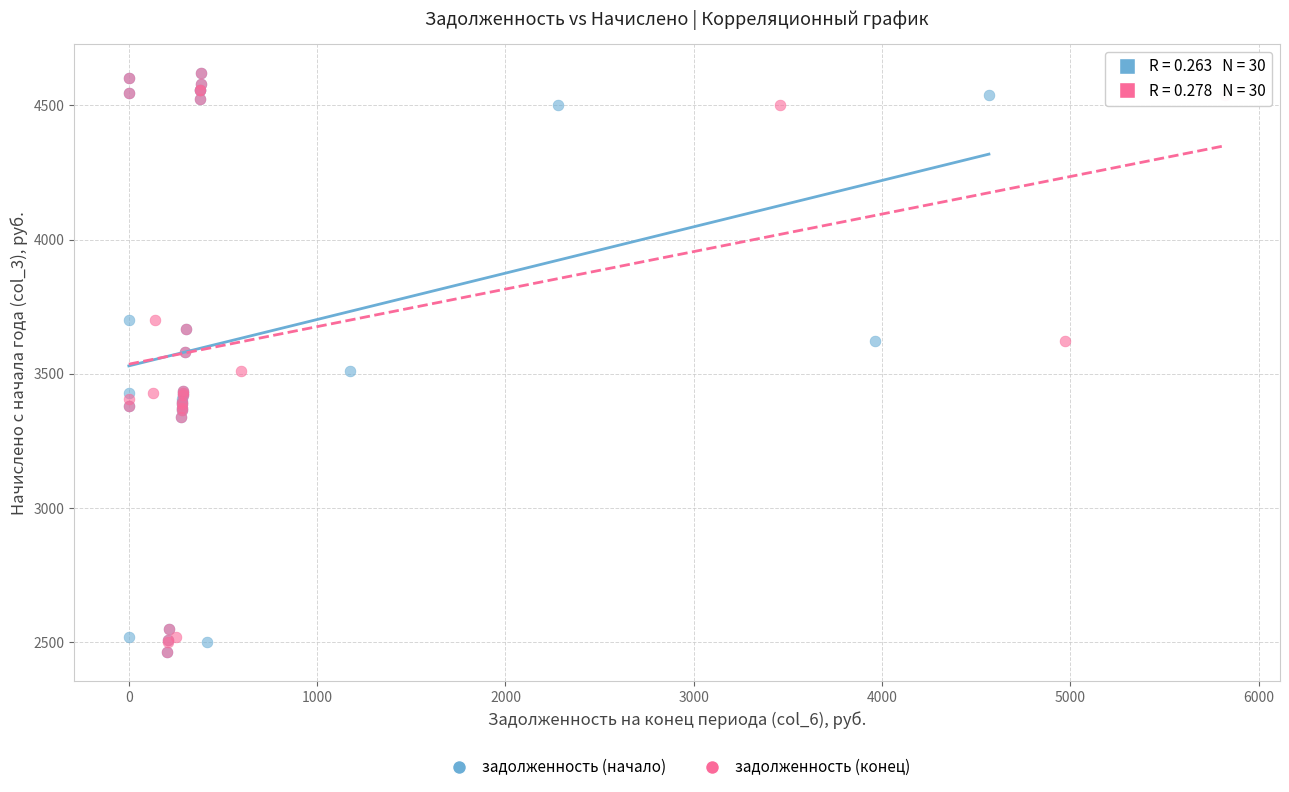

What are all the series names shown in the legend?

задолженность (начало), задолженность (конец)